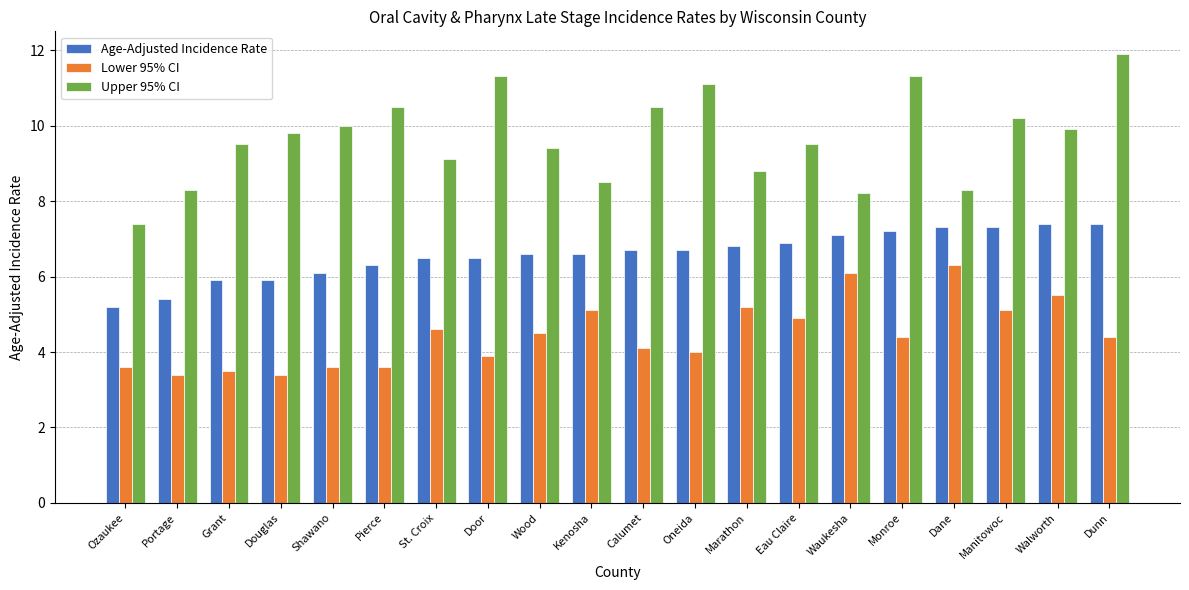

Rank the series by their average value, from lowest to highest.

Lower 95% CI, Age-Adjusted Incidence Rate, Upper 95% CI